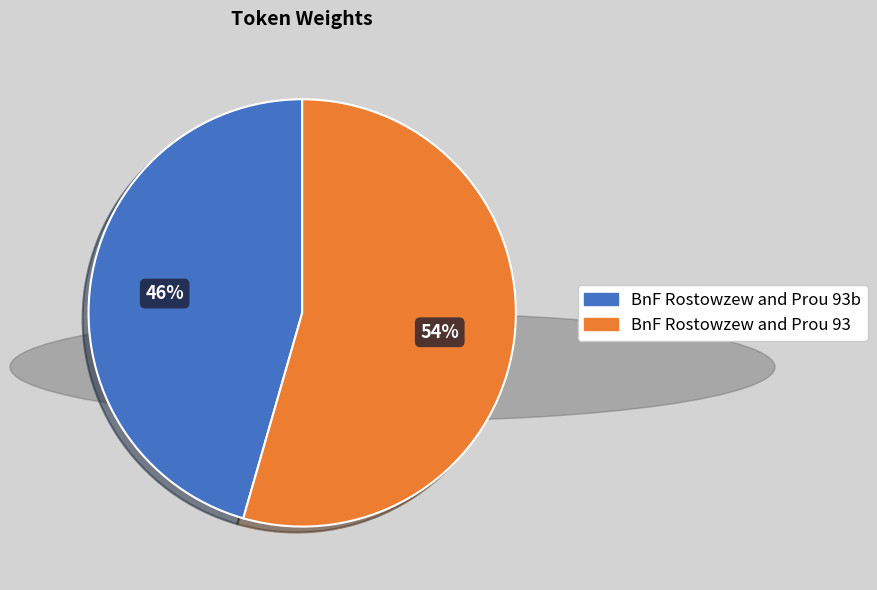

Combined, do BnF Rostowzew and Prou 93 and BnF Rostowzew and Prou 93b account for over 50%?

Yes